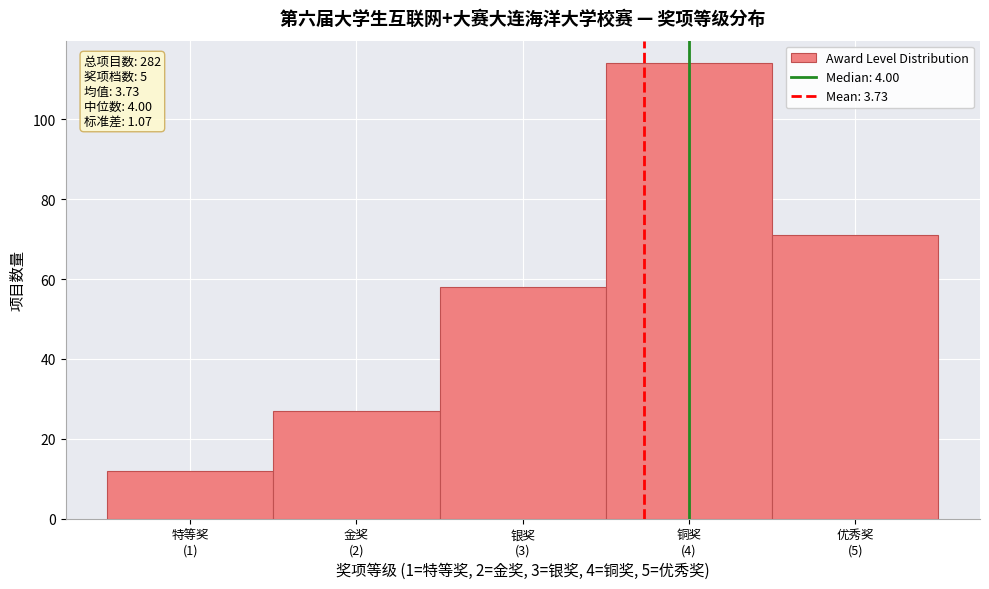

Reading left to right, extract all data points from this chart.

12	27	58	114	71